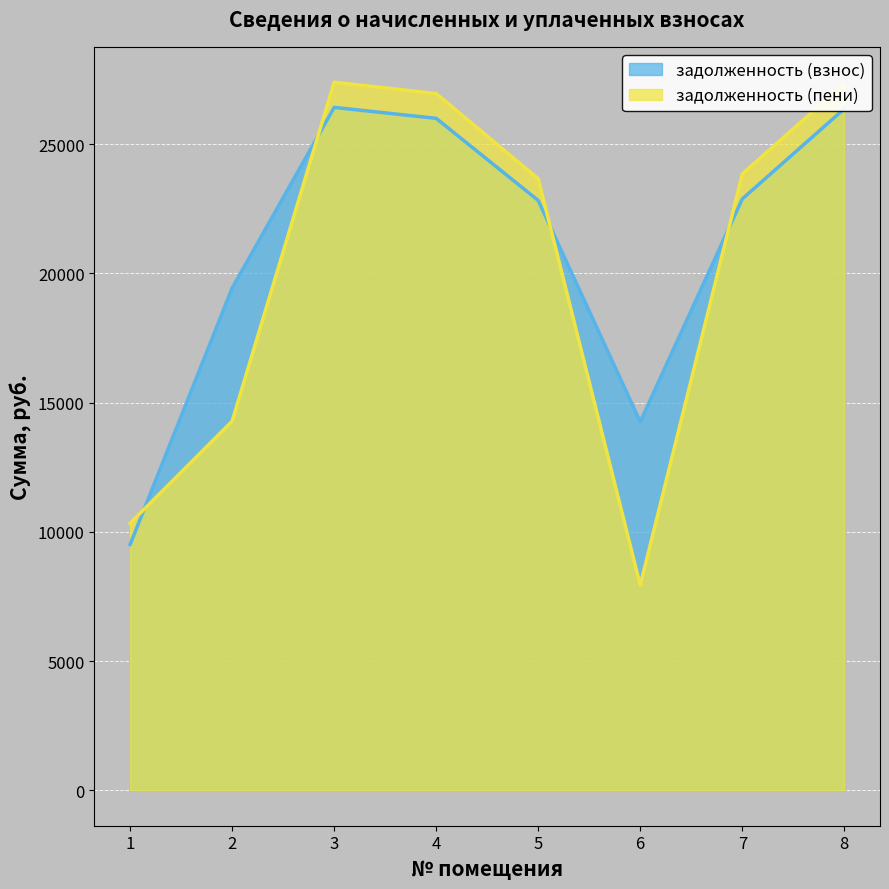

What is the difference between the second highest and second lowest values in the задолженность (взнос) series?

12107.1